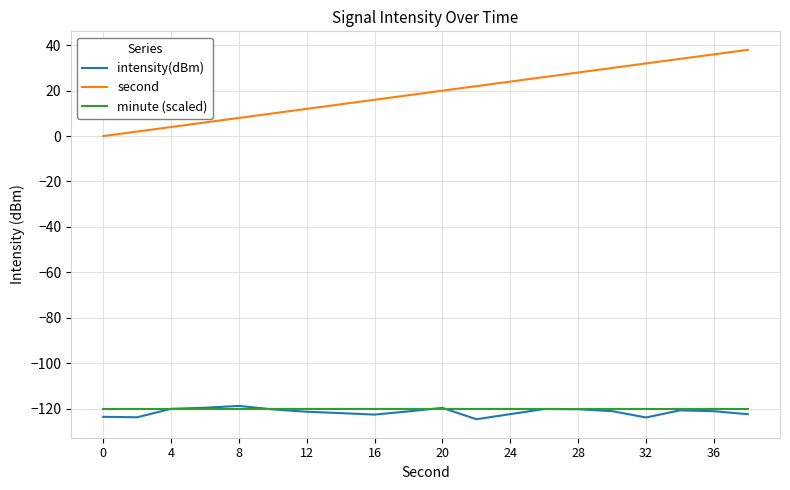

True or false: intensity(dBm) and second cross at least once.

False